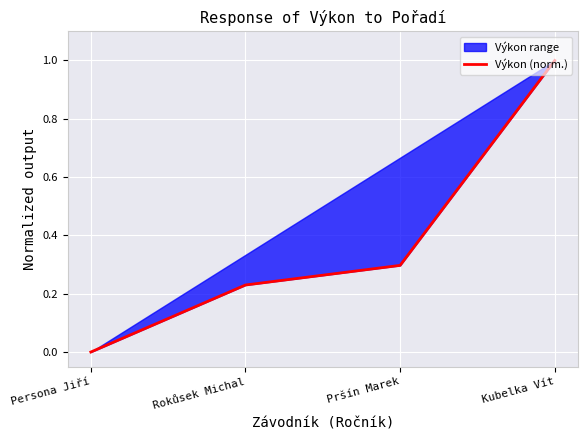

Reading left to right, list all the values displayed in this chart.

Persona Jiří=0.0	Rokůsek Michal=0.2	Pršín Marek=0.3	Kubelka Vít=1.0